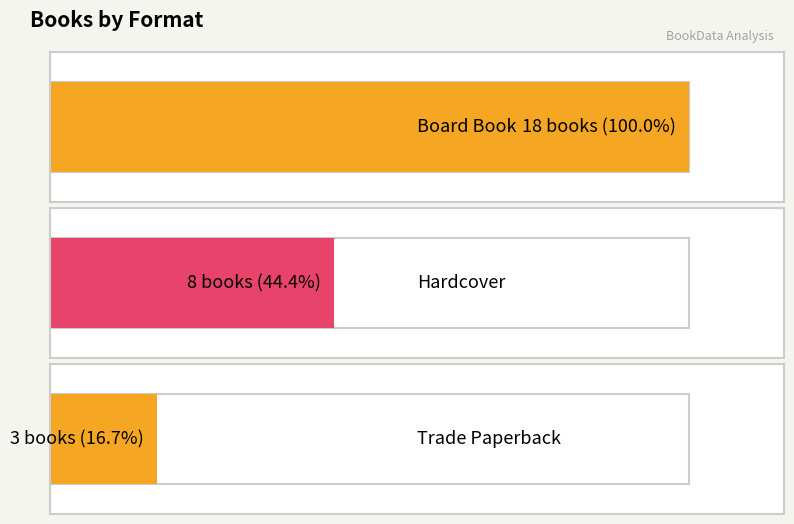

What is the minimum value shown in the chart?

3